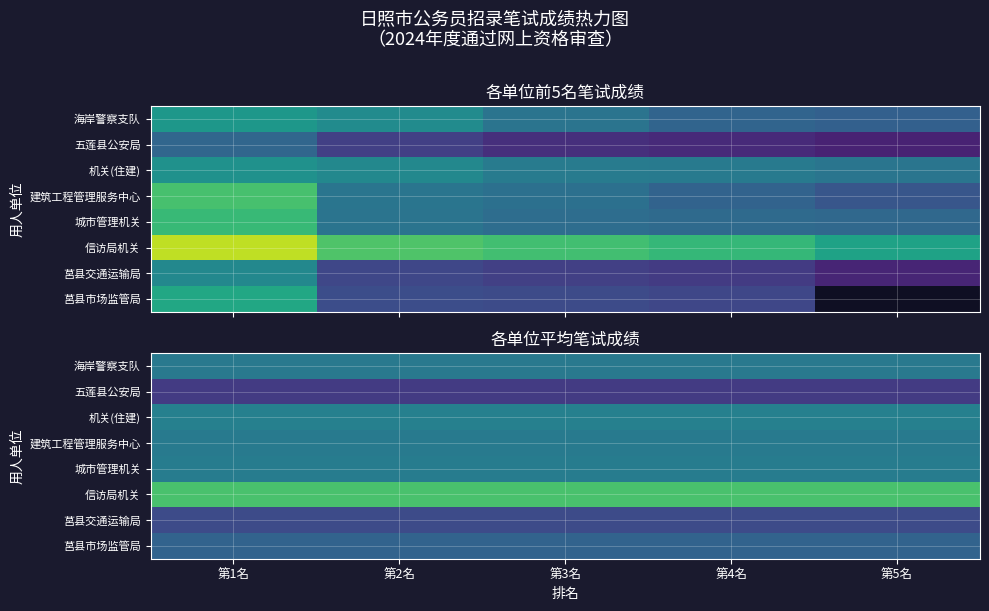

Is the value of 信访局机关 at 第2名 greater than the value of 机关(住建) at 第3名?

Yes